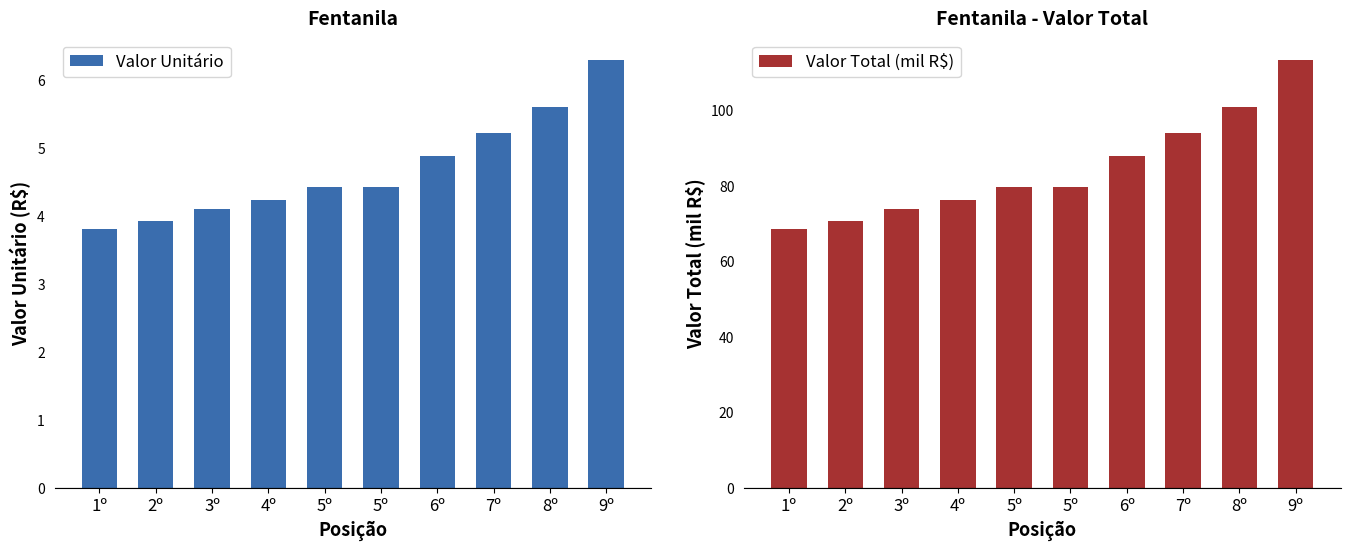

Rank the series by their average value, from highest to lowest.

Valor Total (mil R$), Valor Unitário